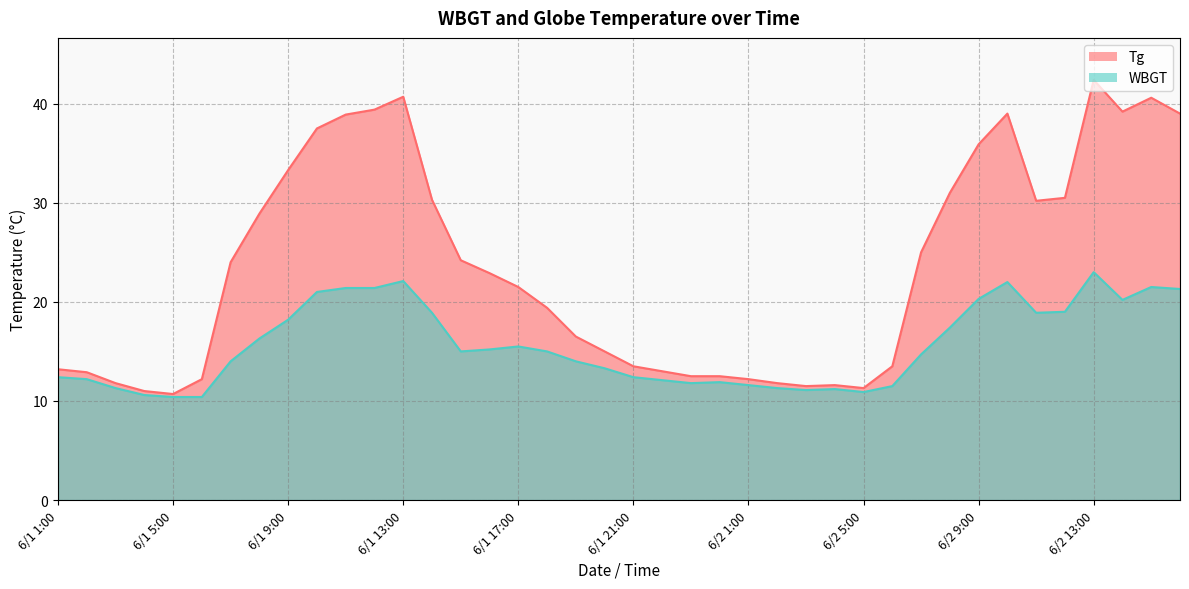

At which label does Tg reach its minimum?

6/1 5:00